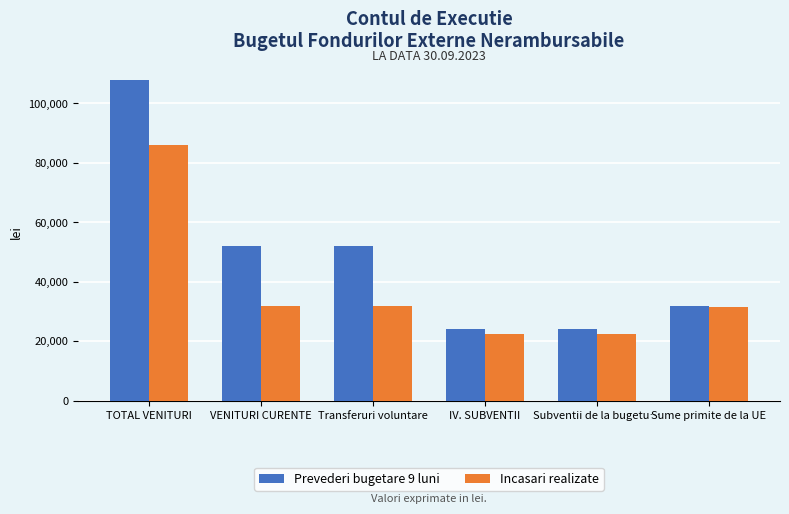

Which series changed the most between TOTAL VENITURI and Subventii de la bugetu…?

Prevederi bugetare 9 luni